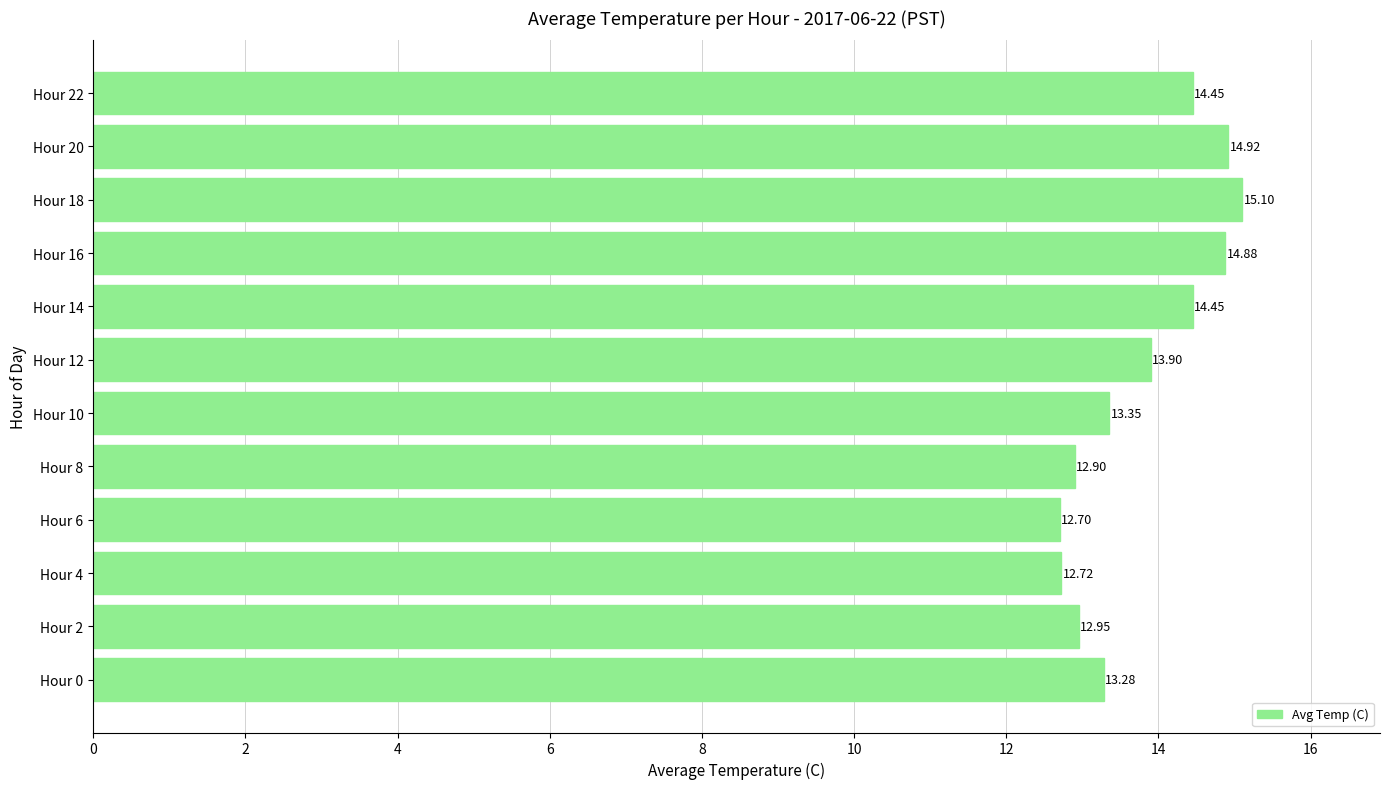

What is the ratio of the value at Hour 2 to the value at Hour 14?

0.9